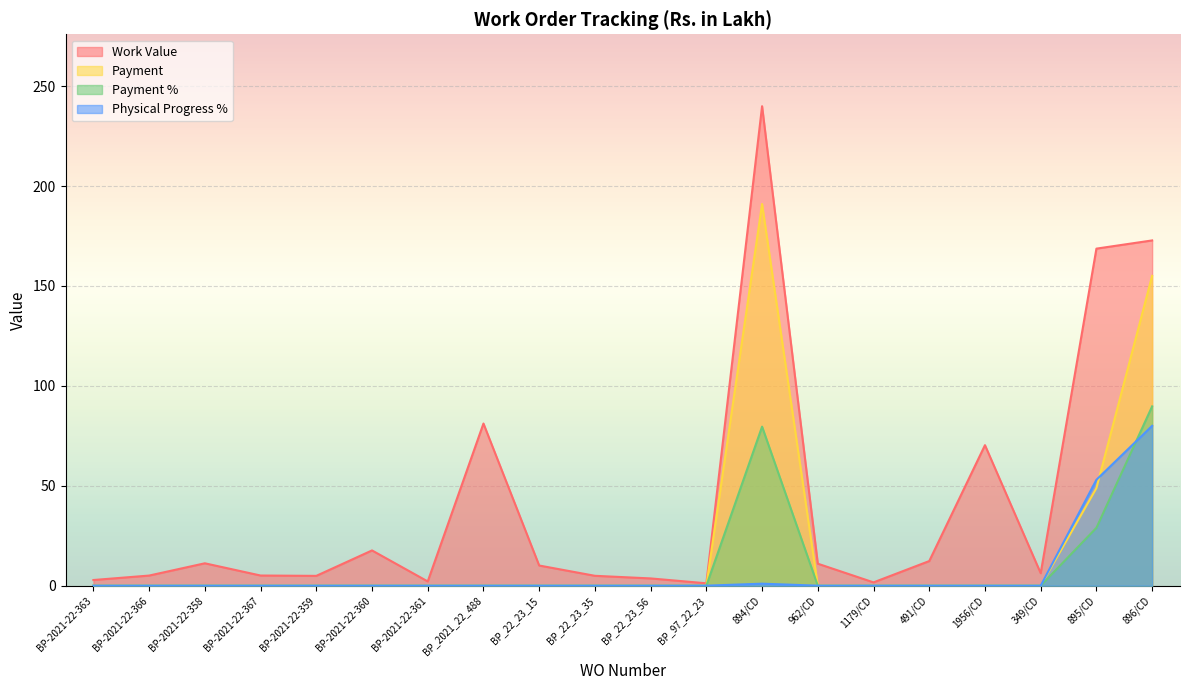

In Payment, how many points are higher than both neighbors (excluding endpoints)?

1